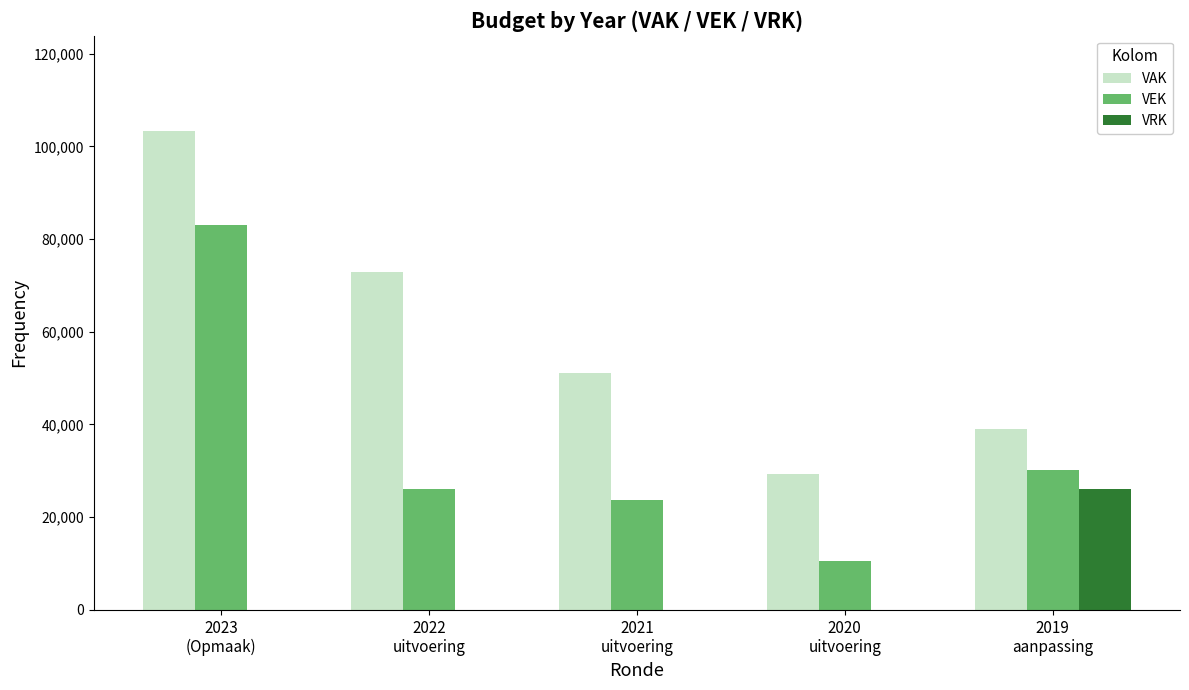

Reading left to right, list all the values displayed in this chart.

VAK: 2023
(Opmaak)=103220	2022
uitvoering=72796	2021
uitvoering=51191	2020
uitvoering=29317	2019
aanpassing=39073
VEK: 2023
(Opmaak)=83040	2022
uitvoering=25979	2021
uitvoering=23698	2020
uitvoering=10470	2019
aanpassing=30248
VRK: 2023
(Opmaak)=0	2022
uitvoering=0	2021
uitvoering=0	2020
uitvoering=0	2019
aanpassing=26055